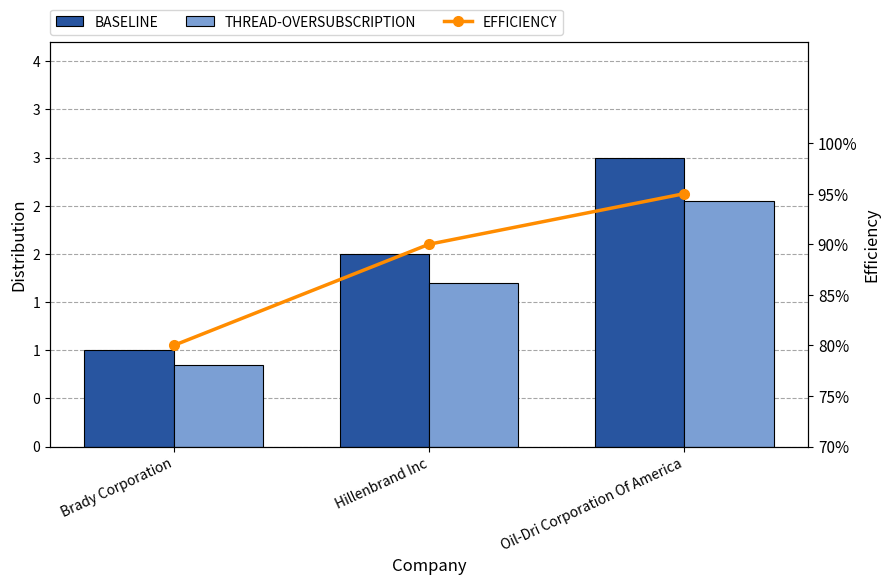

Read the EFFICIENCY value at Hillenbrand Inc.

90.0